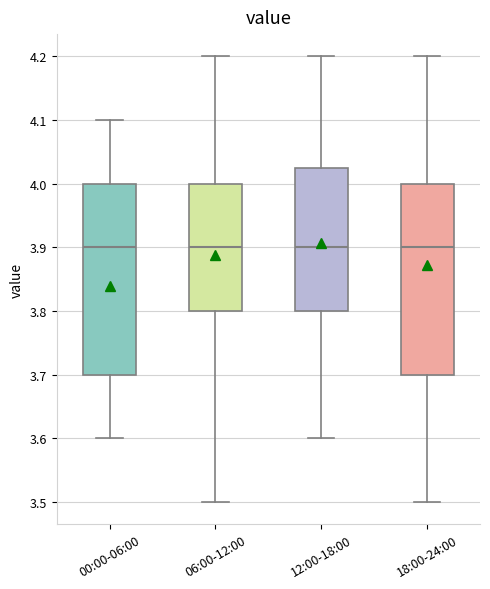

Where does the median line of the box for 18:00-24:00 sit on the y-axis? The values are not printed on the chart, so give them approximately, as read against the axis.

3.90